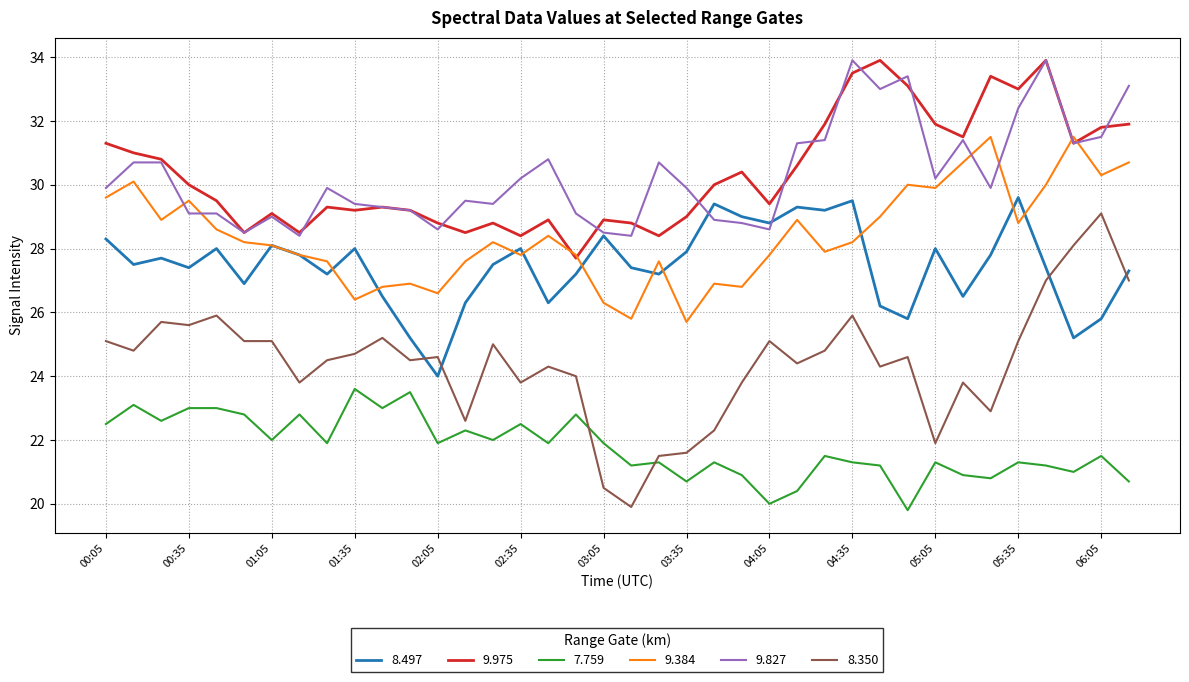

How many series are shown in this chart?

6